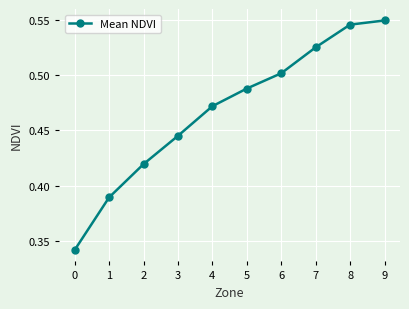

What is the change in value from 5 to 8?

+0.1